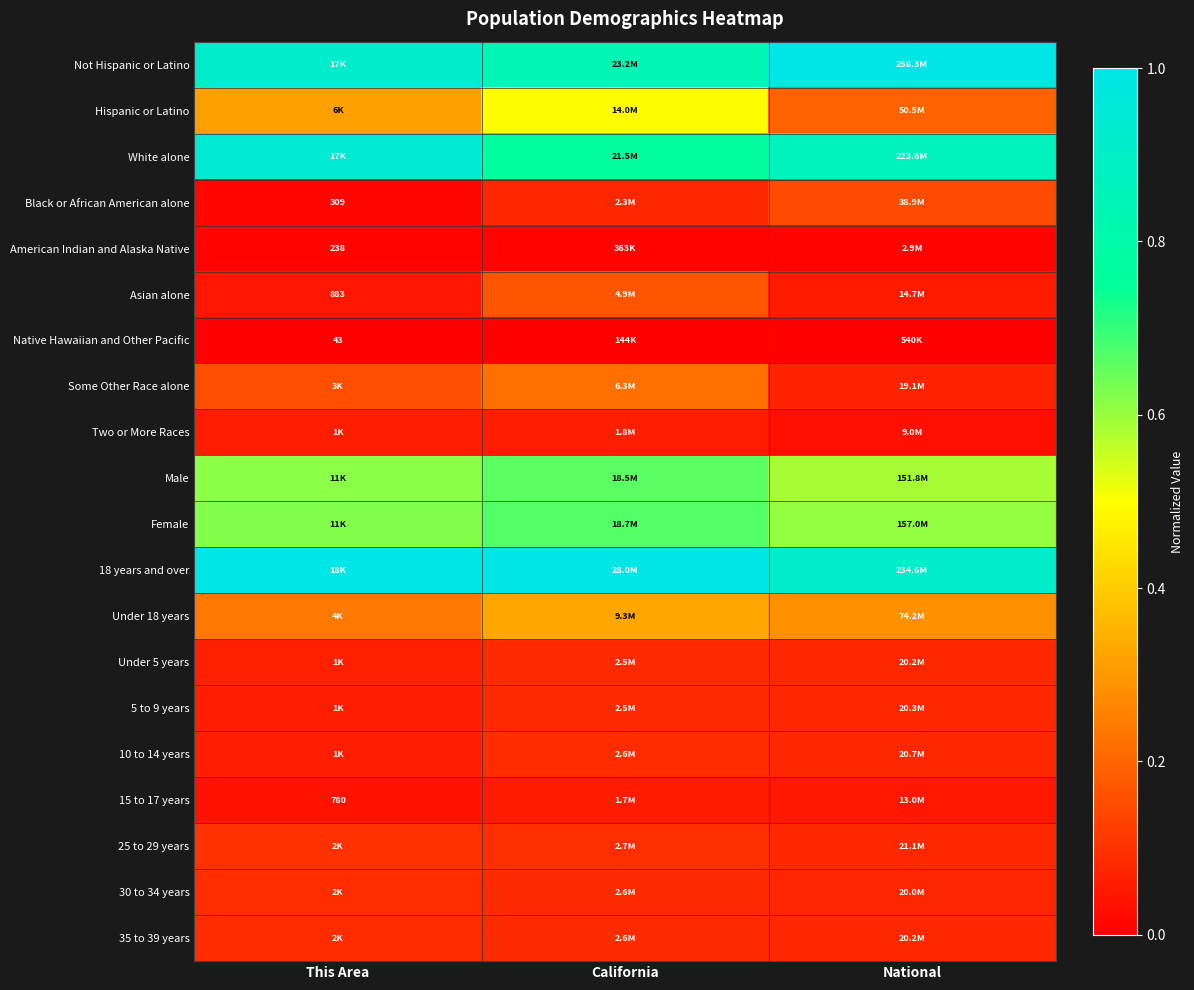

How many series are shown in this chart?

20